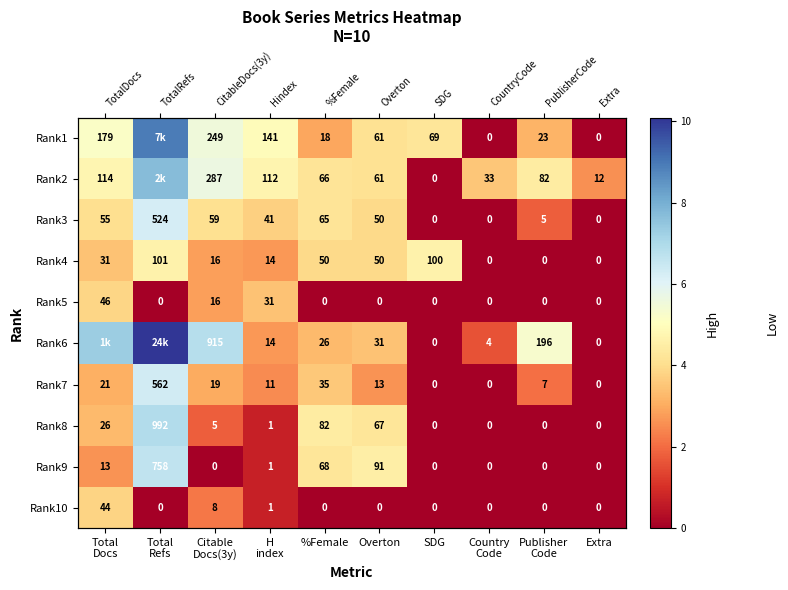

What is the difference between the maximum and minimum values in the Rank9 series?

6.6